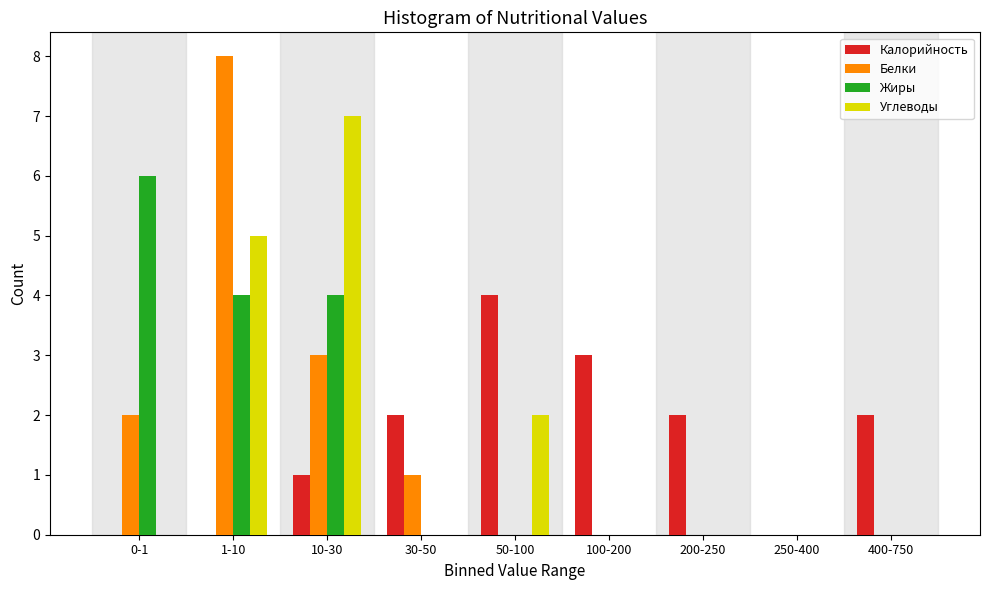

True or false: Жиры has a value of 4 at 1-10.

True